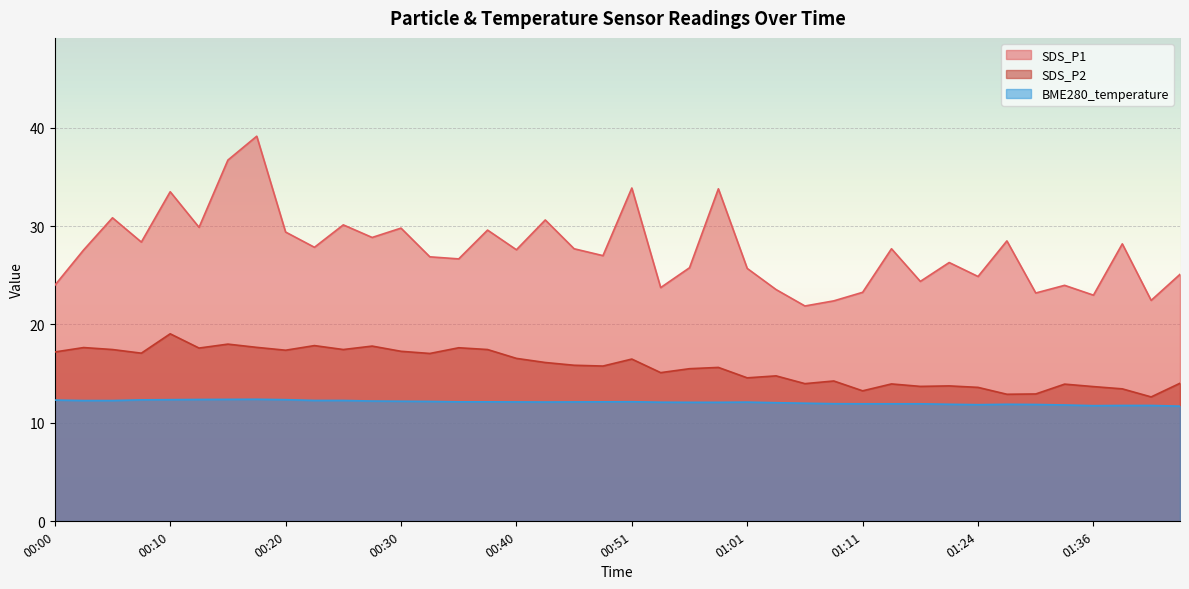

What is the label of the 17th point from the left?

00:40